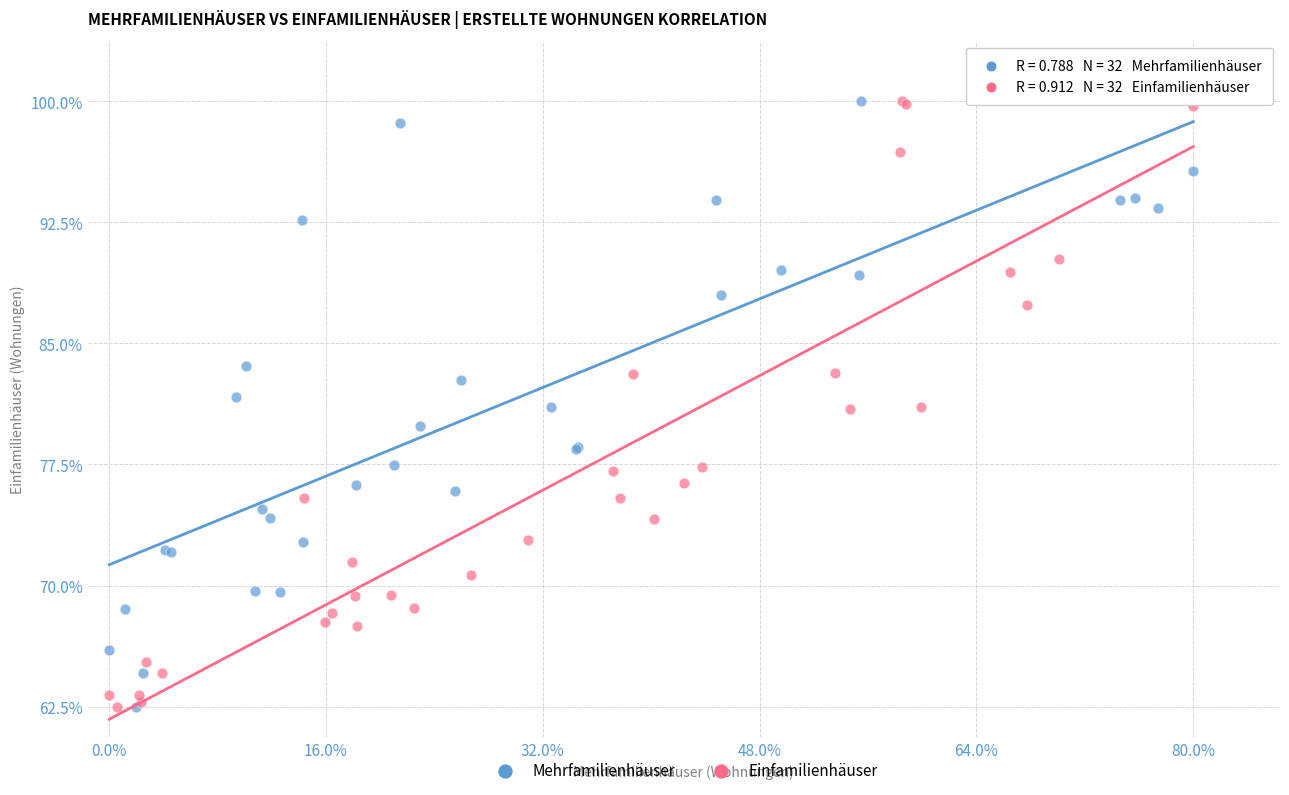

What are all the series names shown in the legend?

Mehrfamilienhäuser, Einfamilienhäuser